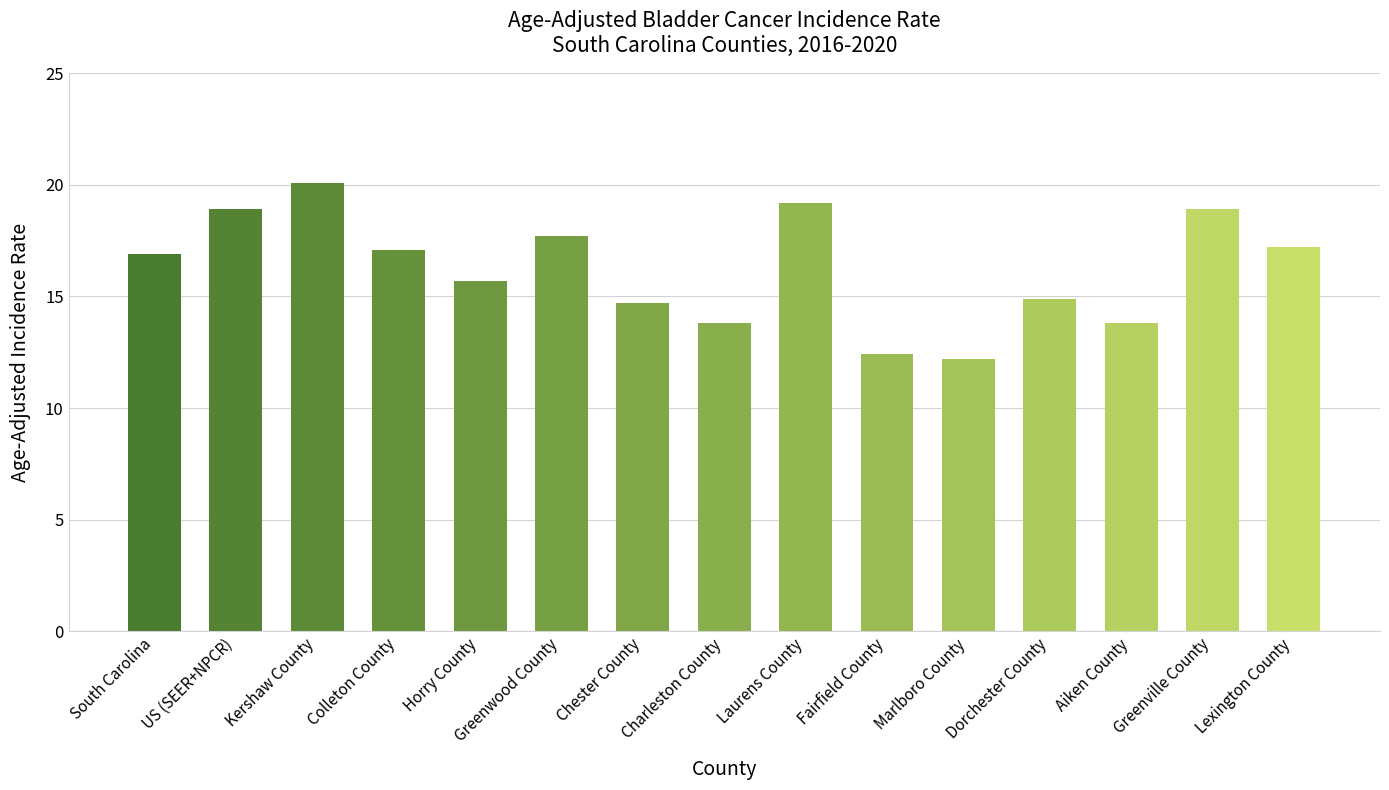

What is the change in value from Kershaw County to Aiken County?

-6.3